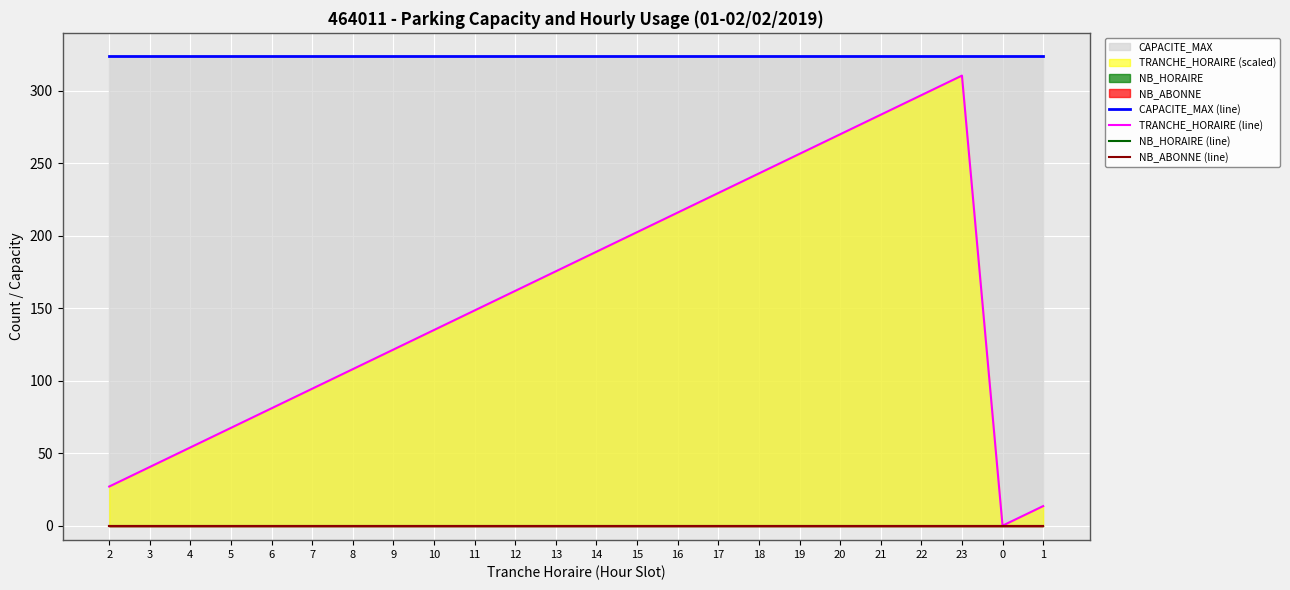

What is the greatest value displayed?

324.0